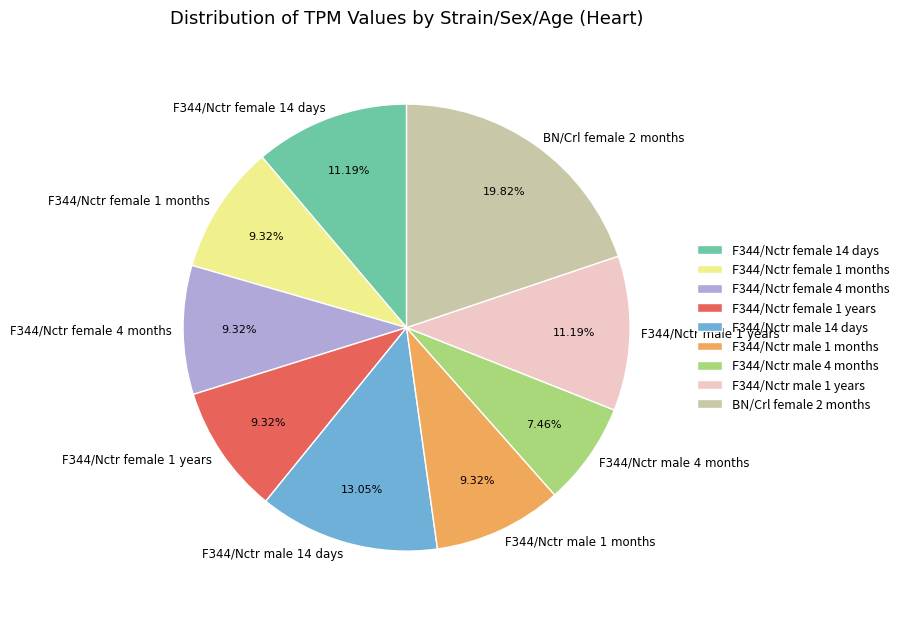

To the nearest percent, what is the combined percentage of F344/Nctr male 4 months and F344/Nctr male 1 months?

17%